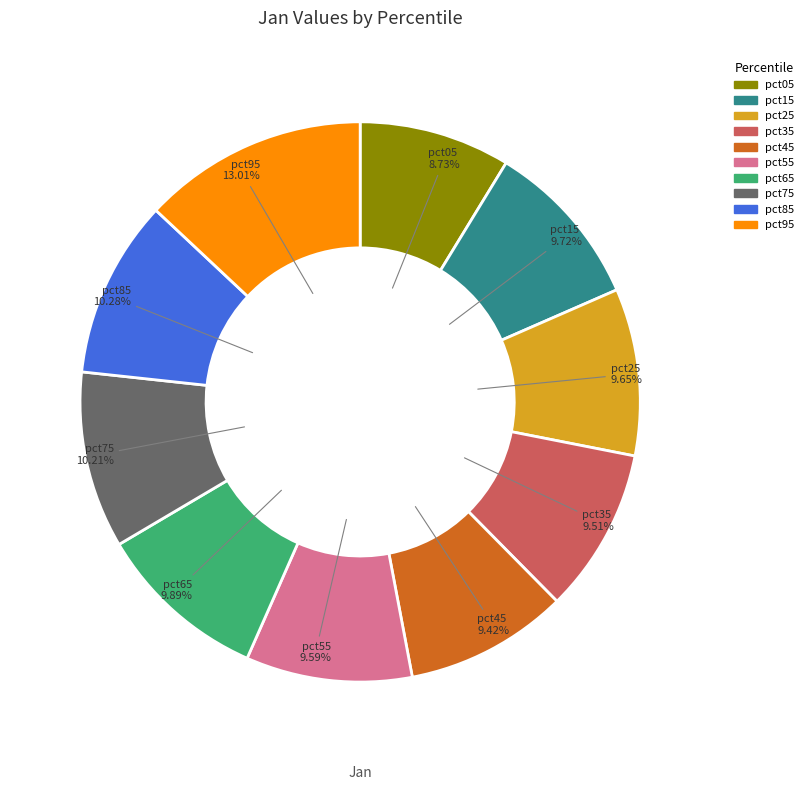

What percentage is NOT represented by pct15?

90.3%